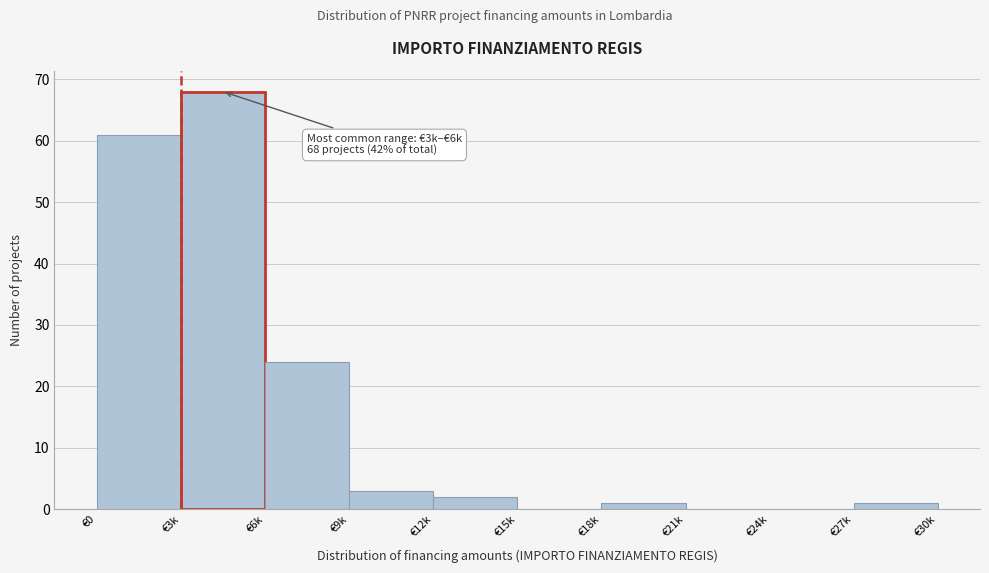

Reading right to left, transcribe all the data shown in this chart.

€27k=1	€24k=0	€21k=0	€18k=1	€15k=0	€12k=2	€9k=3	€6k=24	€3k=68	€0=61